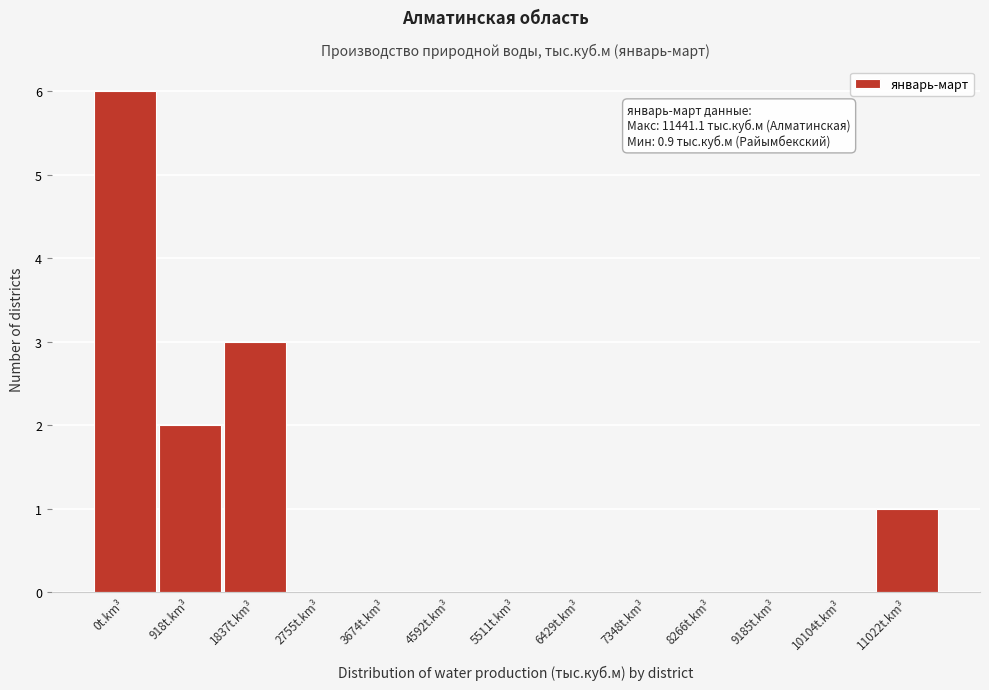

Reading left to right, transcribe all the data shown in this chart.

0t.km³=6	918t.km³=2	1837t.km³=3	2755t.km³=0	3674t.km³=0	4592t.km³=0	5511t.km³=0	6429t.km³=0	7348t.km³=0	8266t.km³=0	9185t.km³=0	10104t.km³=0	11022t.km³=1